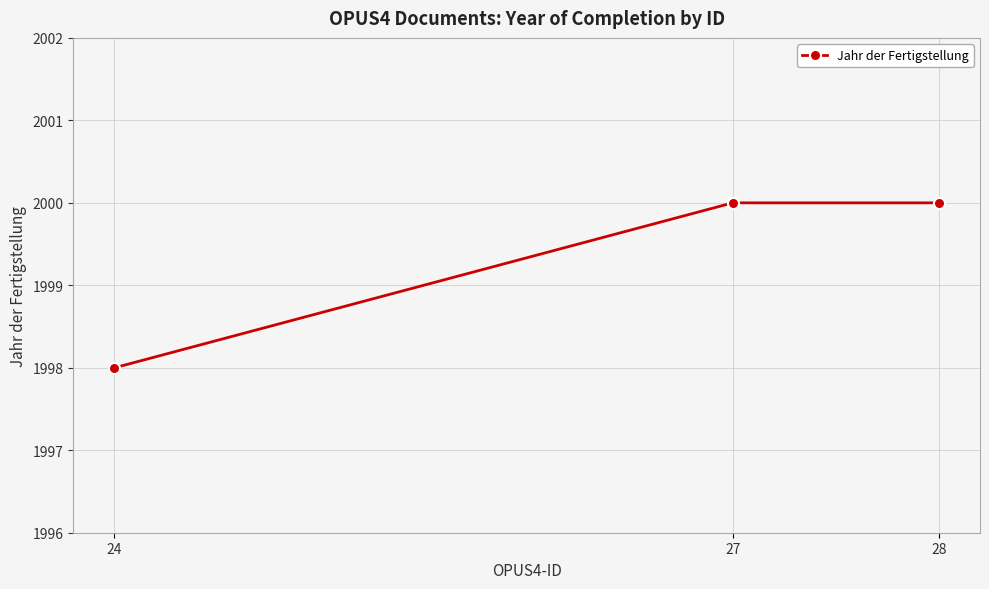

What is the maximum value shown in the chart?

2000